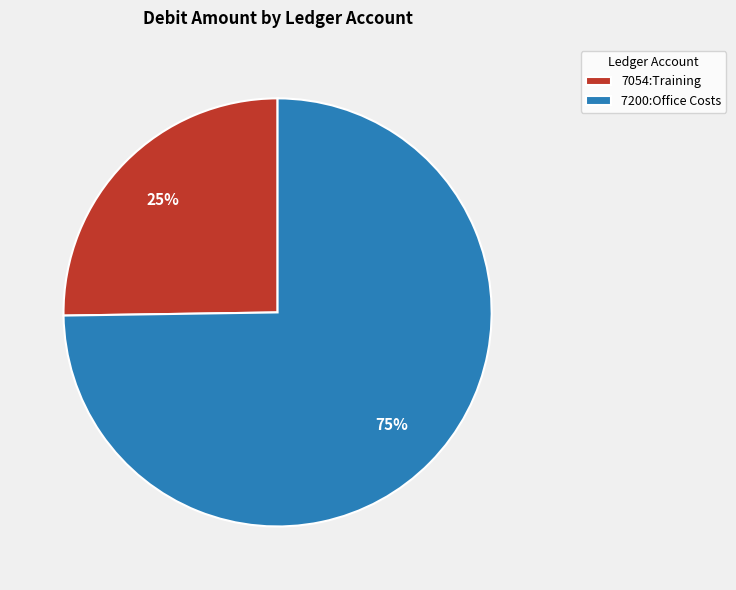

What percentage is the 7054:Training slice, to the nearest percent?

25%